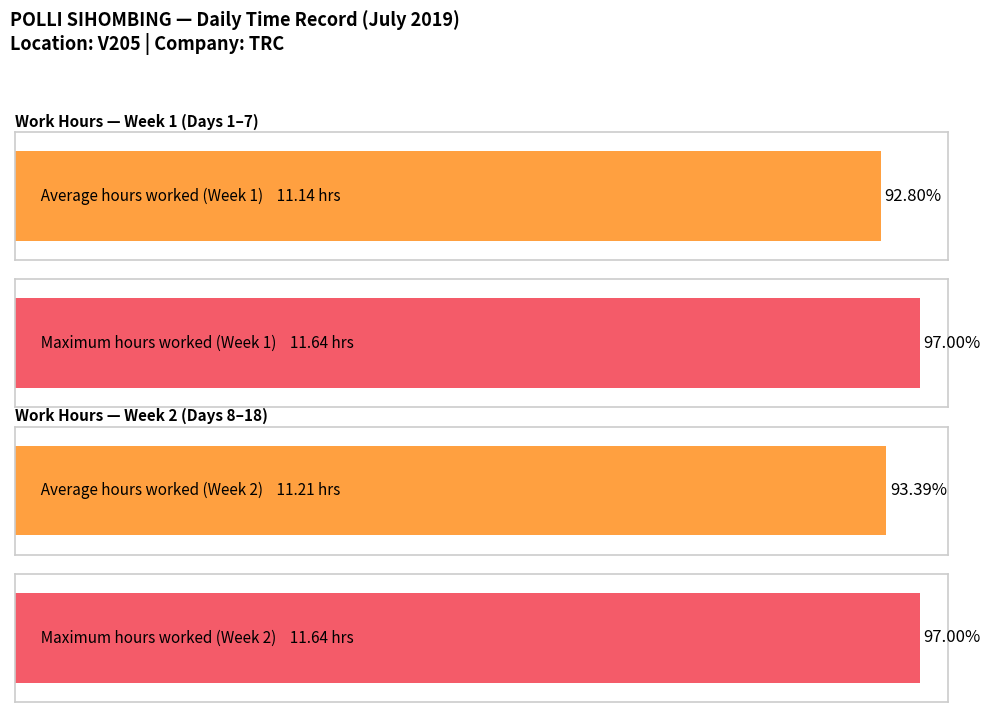

True or false: Low (hours) has a value of 18.0 at Day 12.

False